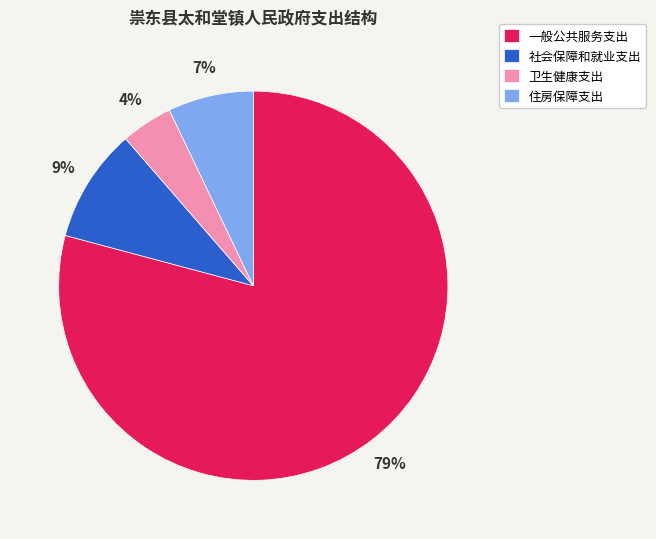

To the nearest percent, what is the average slice percentage?

25%